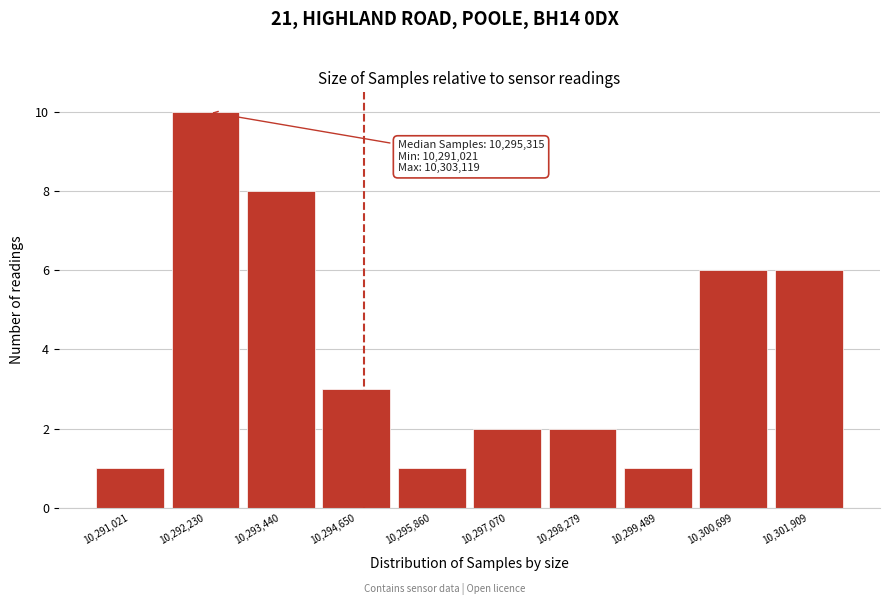

Reading left to right, what are all the values shown in this chart?

10,291,021=1	10,292,230=10	10,293,440=8	10,294,650=3	10,295,860=1	10,297,070=2	10,298,279=2	10,299,489=1	10,300,699=6	10,301,909=6